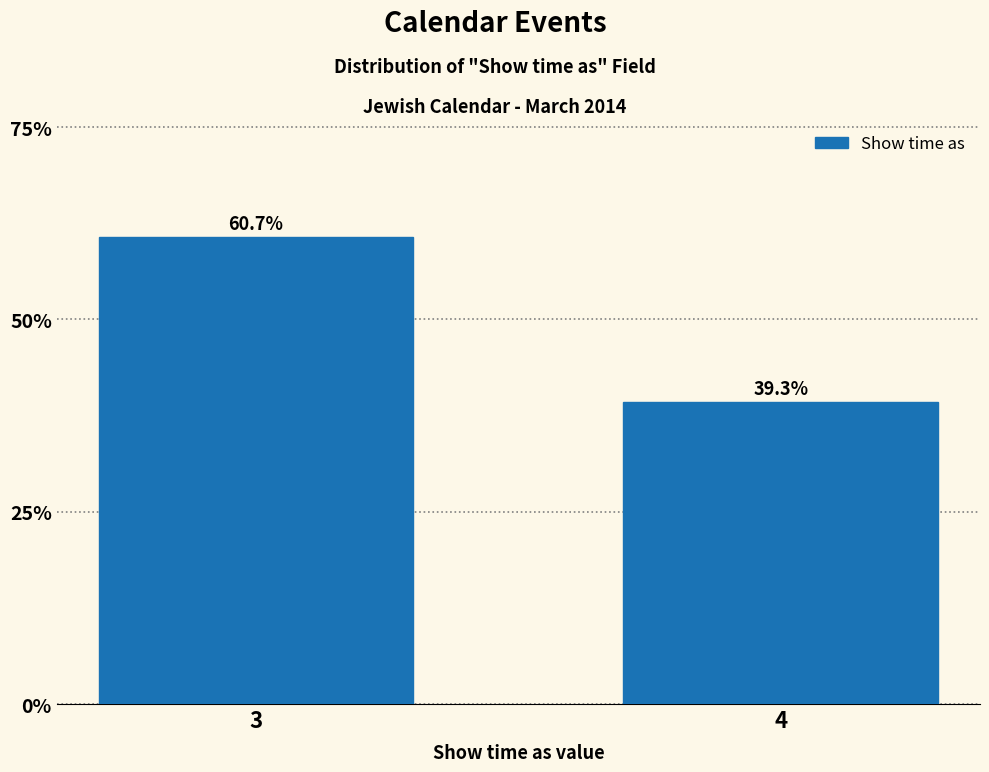

Reading left to right, extract all data points from this chart.

60.7	39.3